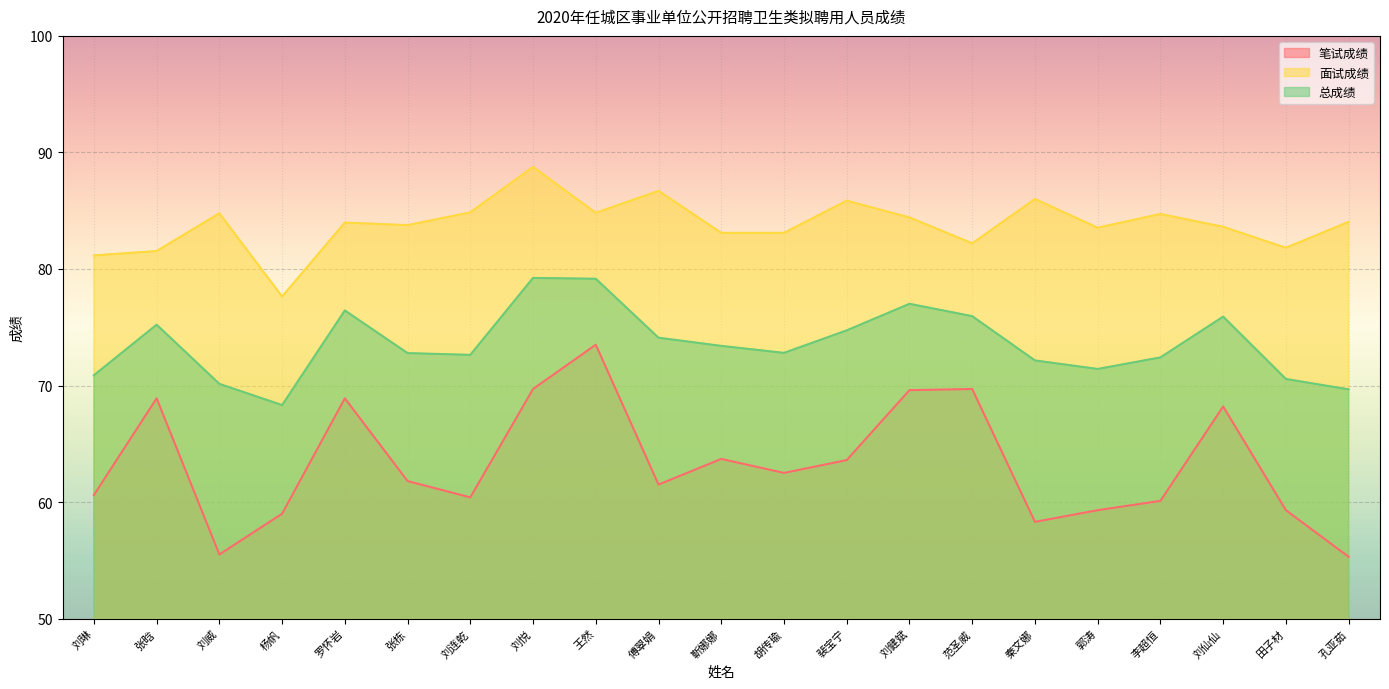

What is the label of the 18th point from the left?

李超恒